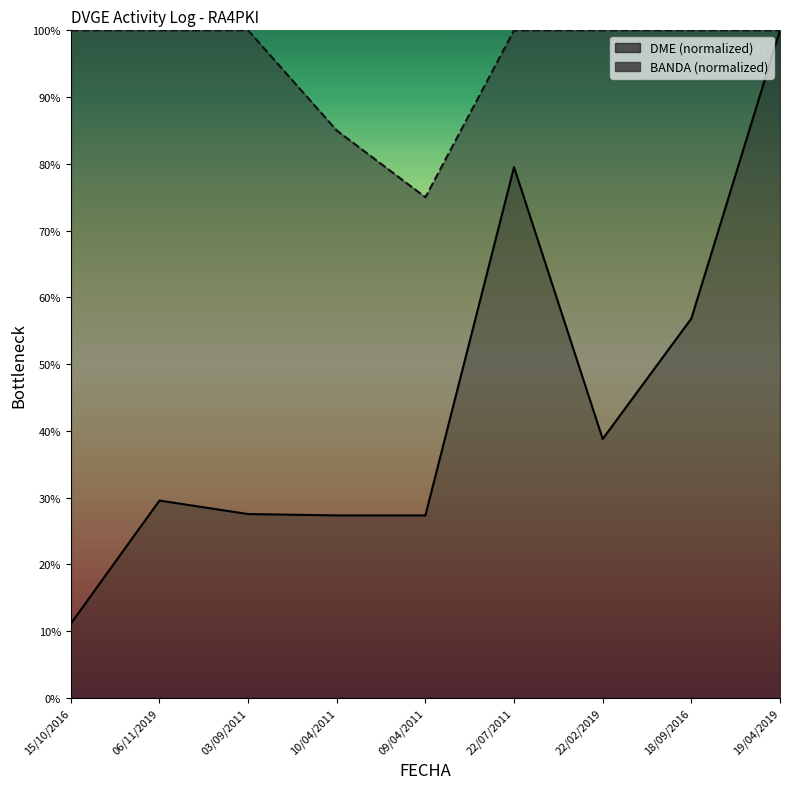

Which series changed the most between 06/11/2019 and 22/02/2019?

DME